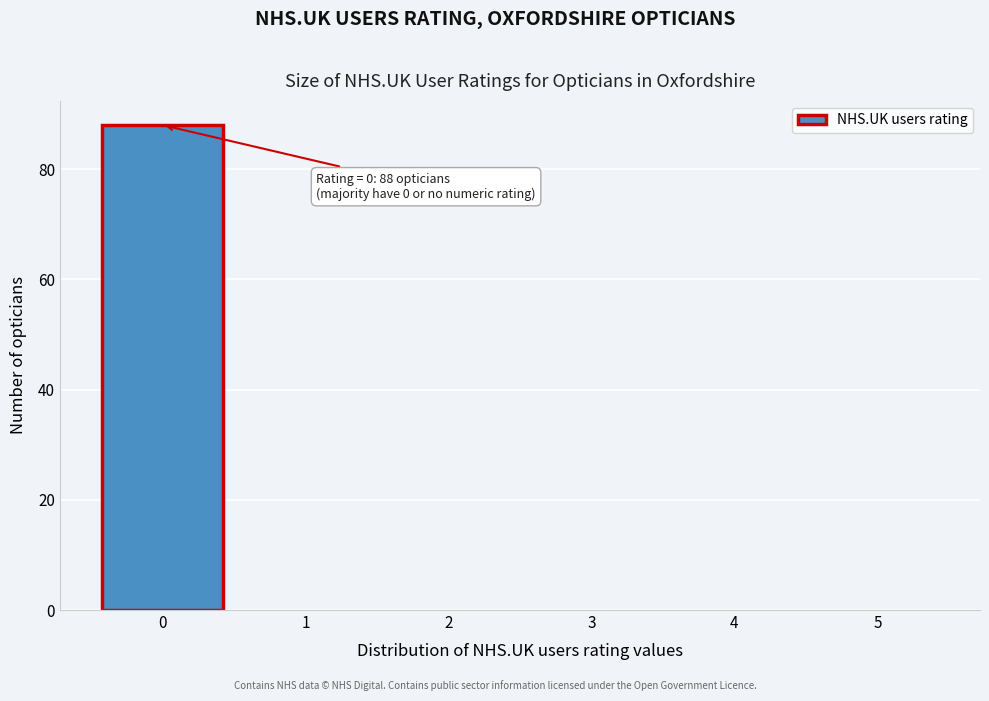

Reading left to right, extract all data points from this chart.

0=88	1=0	2=0	3=0	4=0	5=0